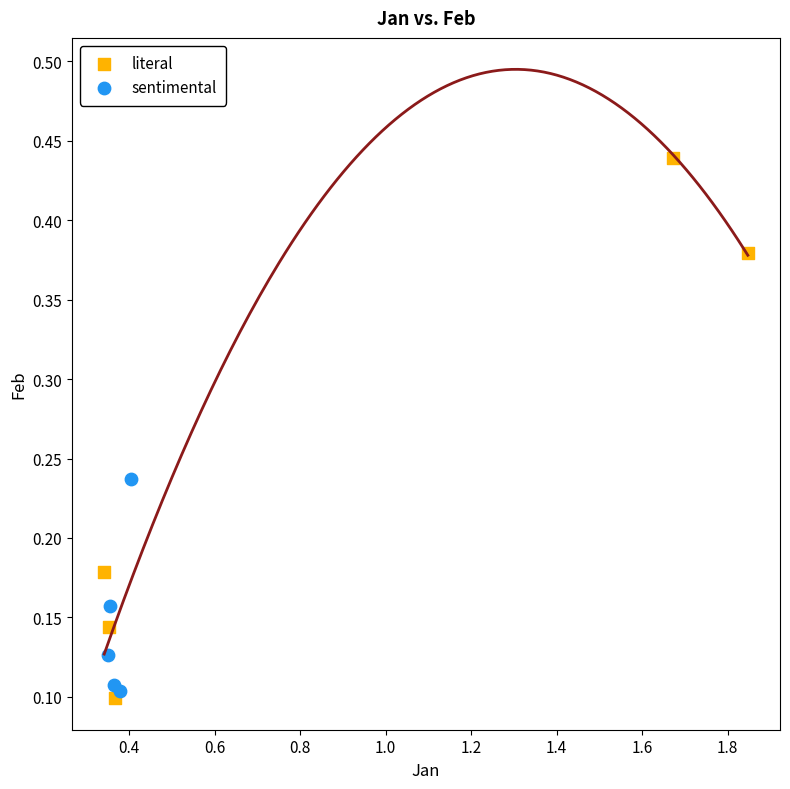

Which series has the widest spread of Y values?

literal